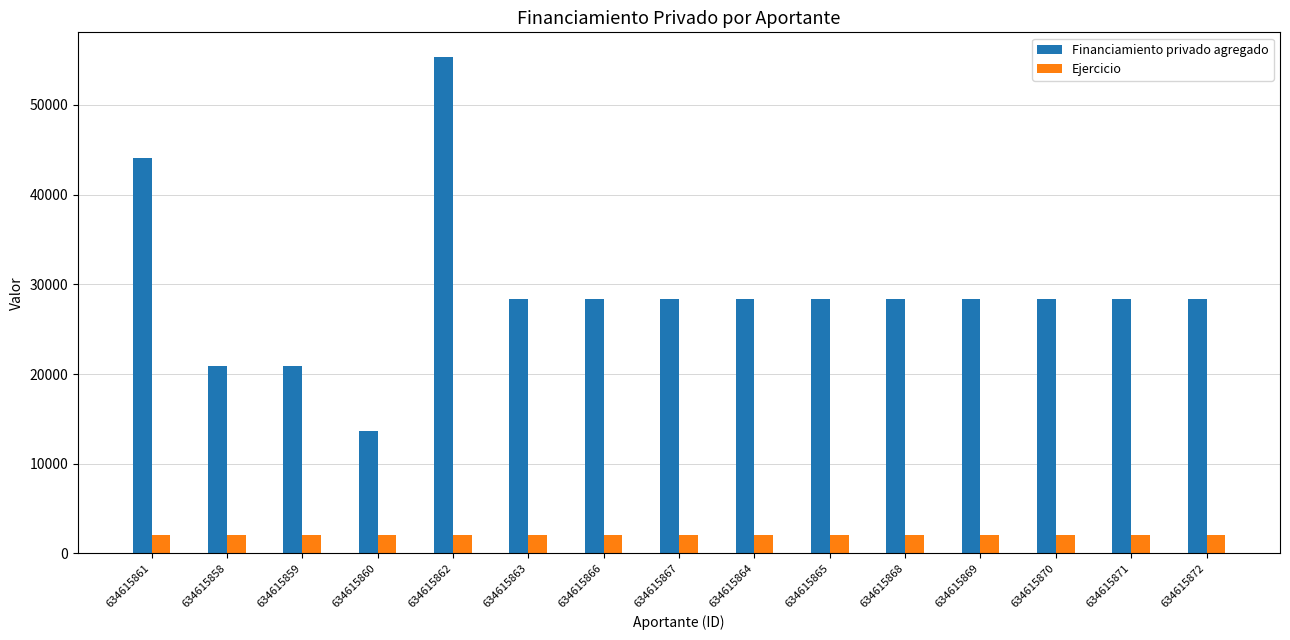

List the series in order of their peak value, lowest first.

Ejercicio, Financiamiento privado agregado